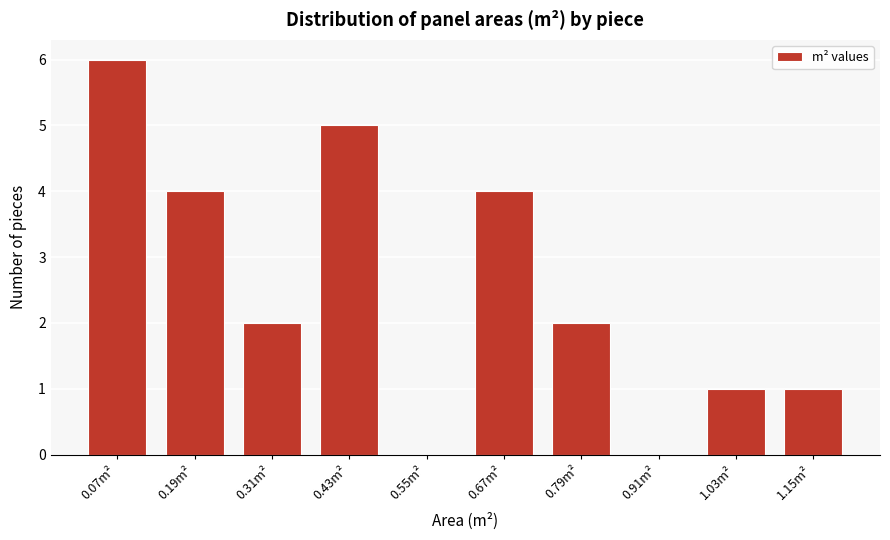

Reading right to left, list all the values displayed in this chart.

1.15m²=1	1.03m²=1	0.91m²=0	0.79m²=2	0.67m²=4	0.55m²=0	0.43m²=5	0.31m²=2	0.19m²=4	0.07m²=6